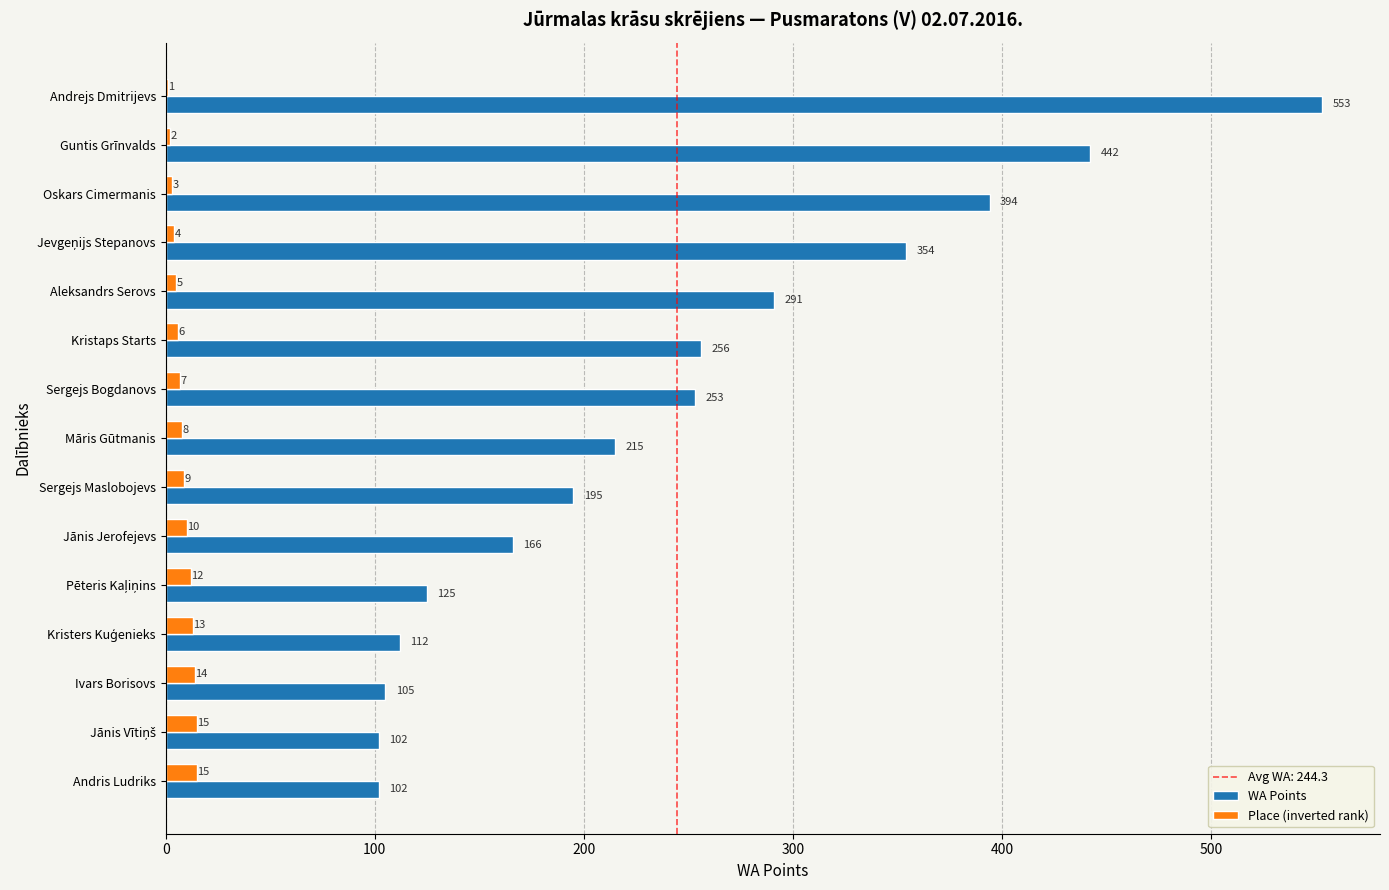

What is the maximum value shown in the chart?

553